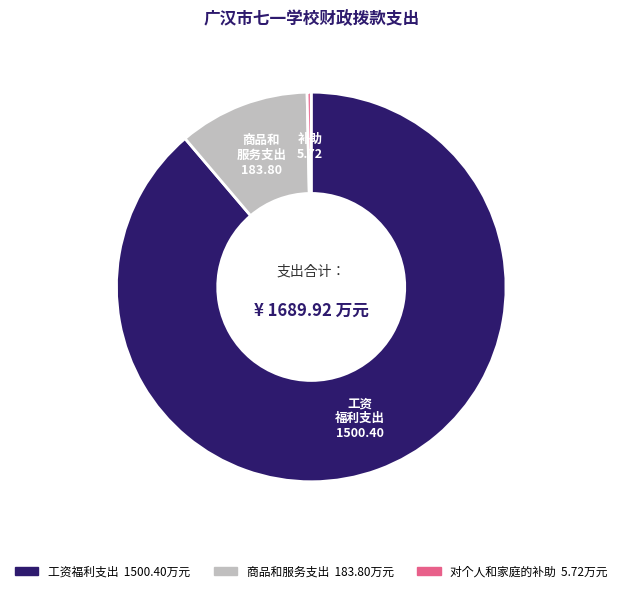

Combined, do 工资福利支出 and 商品和服务支出 account for over 50%?

Yes